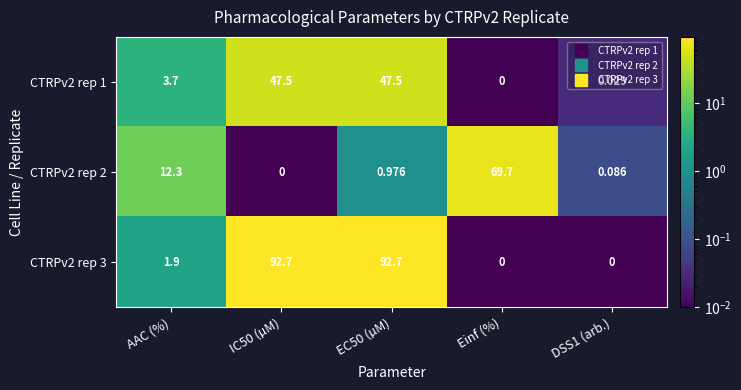

Where does the CTRPv2 rep 1 series first go above 3?

AAC (%)